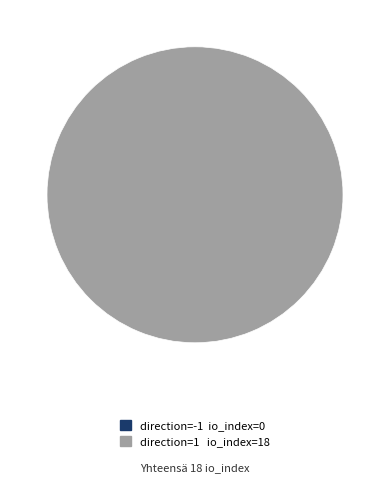

What percentage do direction=1 (io_index=18) and direction=-1 (io_index=0) together represent?

100.0%